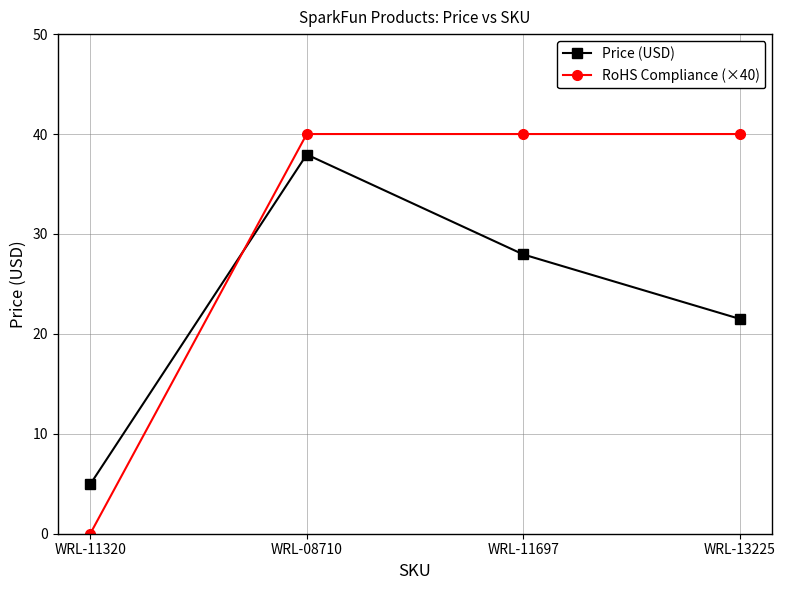

What is the maximum value shown in the chart?

40.0